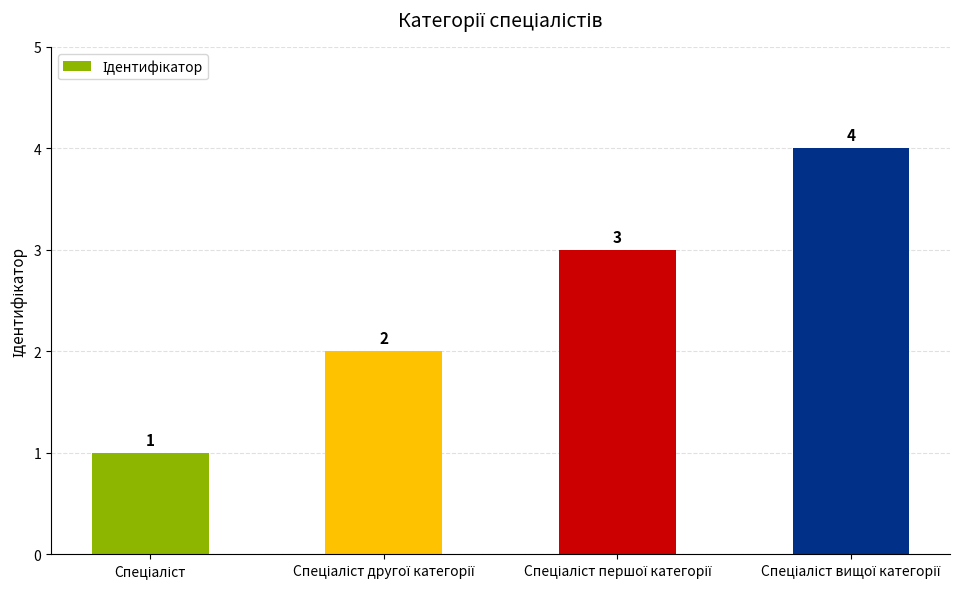

Are the bars horizontal?

No